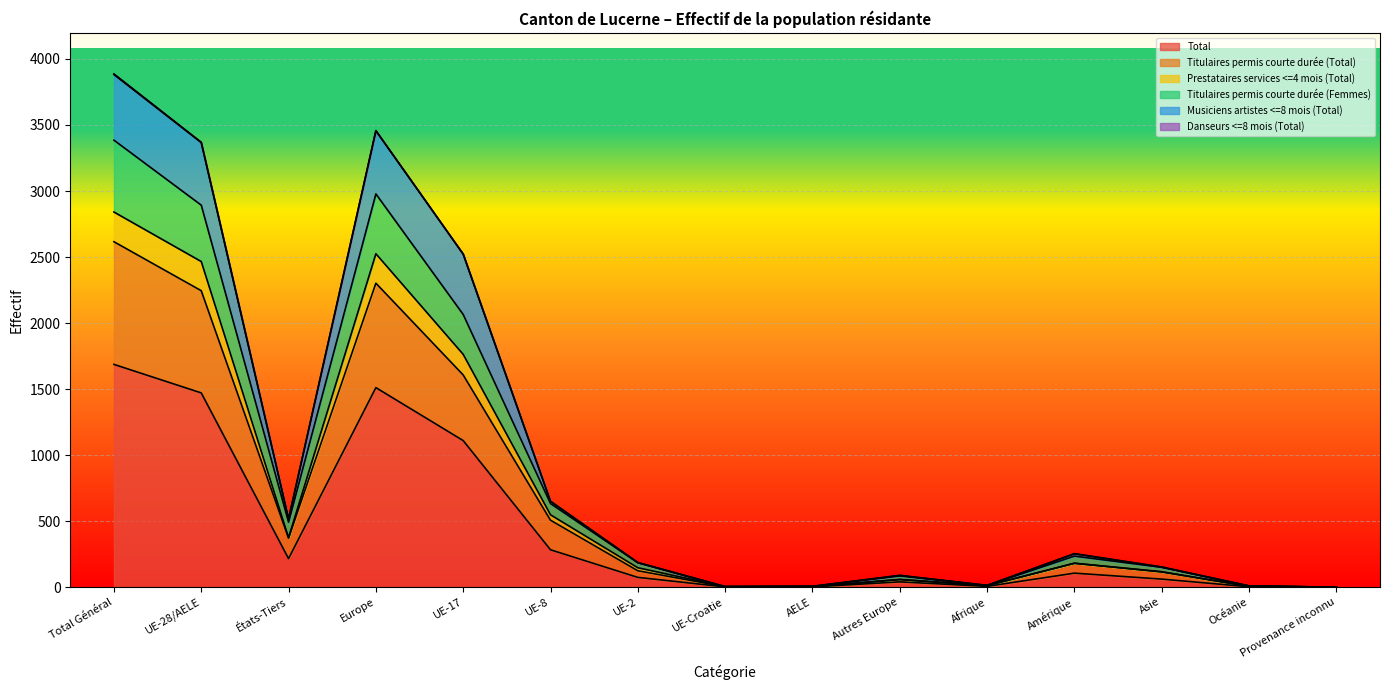

True or false: Total and Titulaires permis courte durée (Total) cross at least once.

False